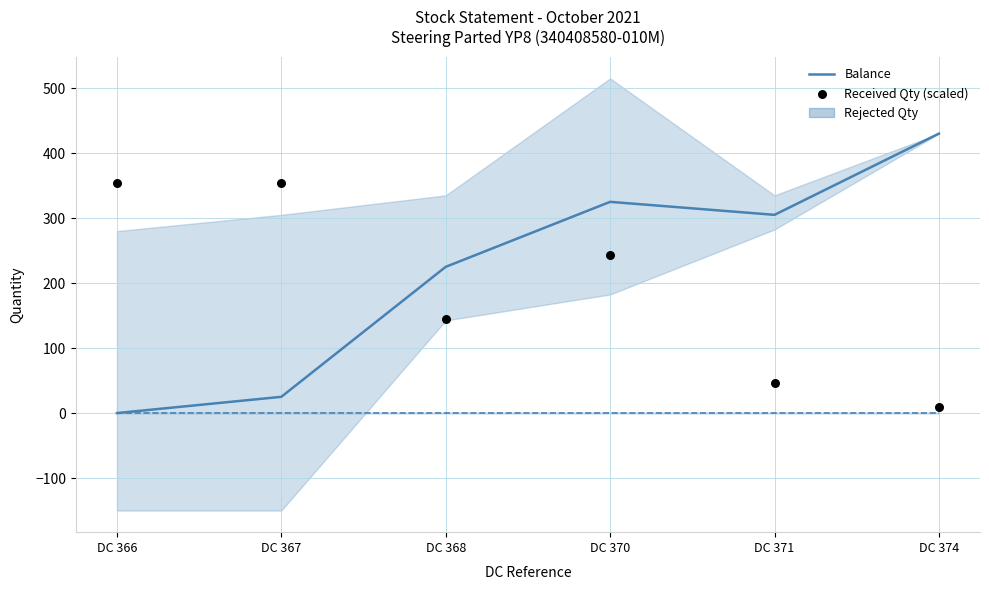

What is the total value across all series at DC 368?

370.1